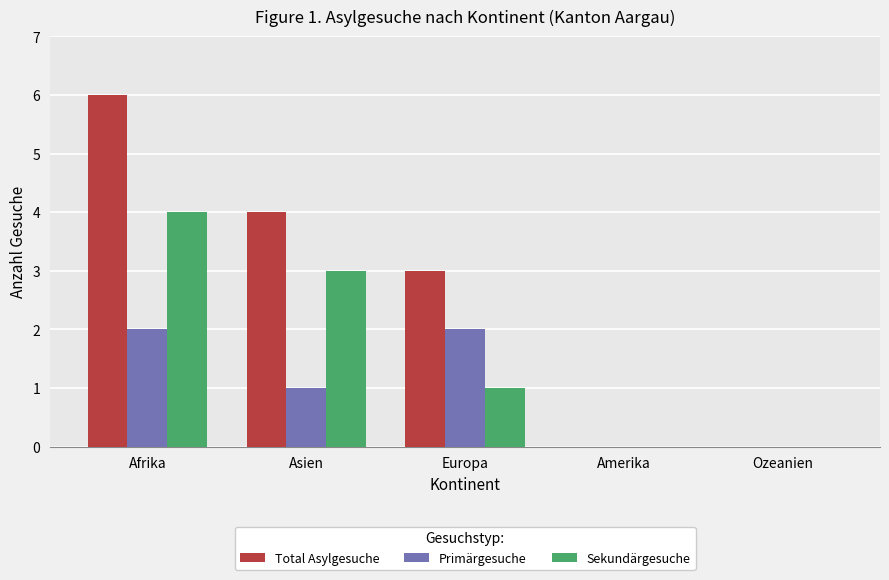

Is the value of Sekundärgesuche at Asien greater than the value of Primärgesuche at Amerika?

Yes